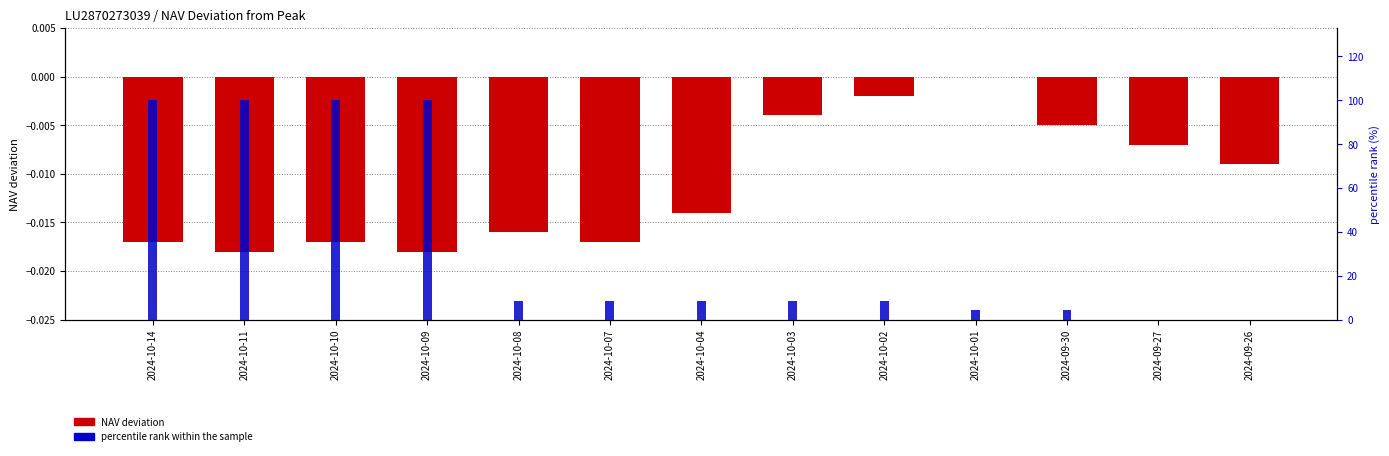

What is the label of the 4th bar from the left?

2024-10-09